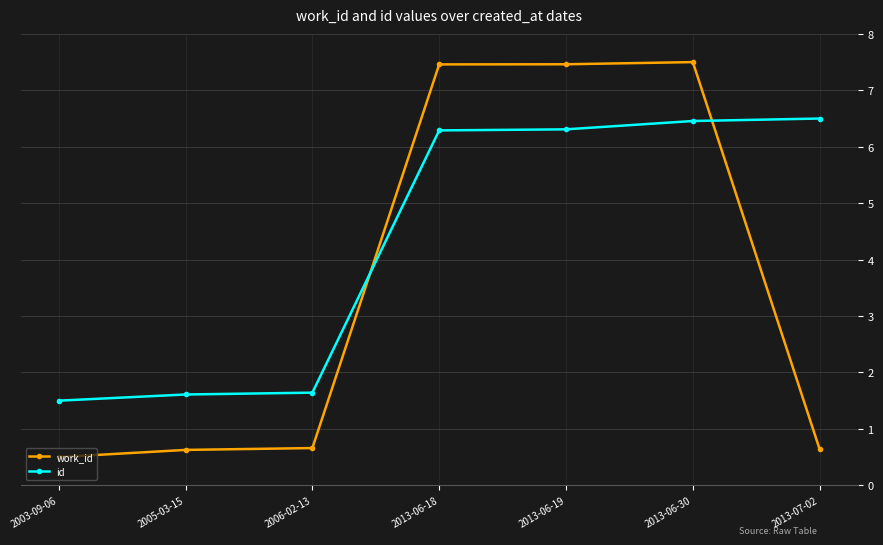

Is it true that id equals 3.7 at 2013-06-30?

False